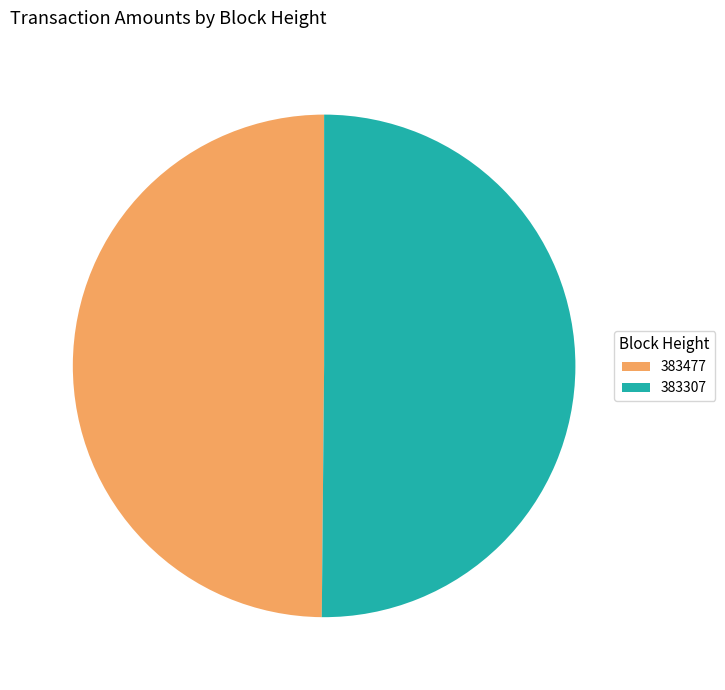

Combined, do 383477 and 383307 account for over 50%?

Yes